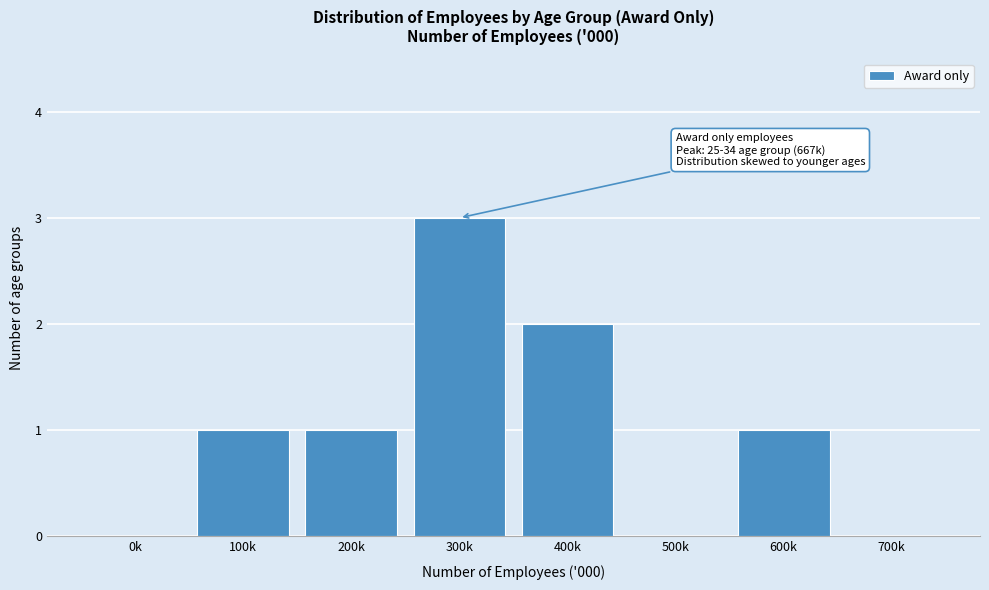

Reading left to right, list all the values displayed in this chart.

0k=0	100k=1	200k=1	300k=3	400k=2	500k=0	600k=1	700k=0